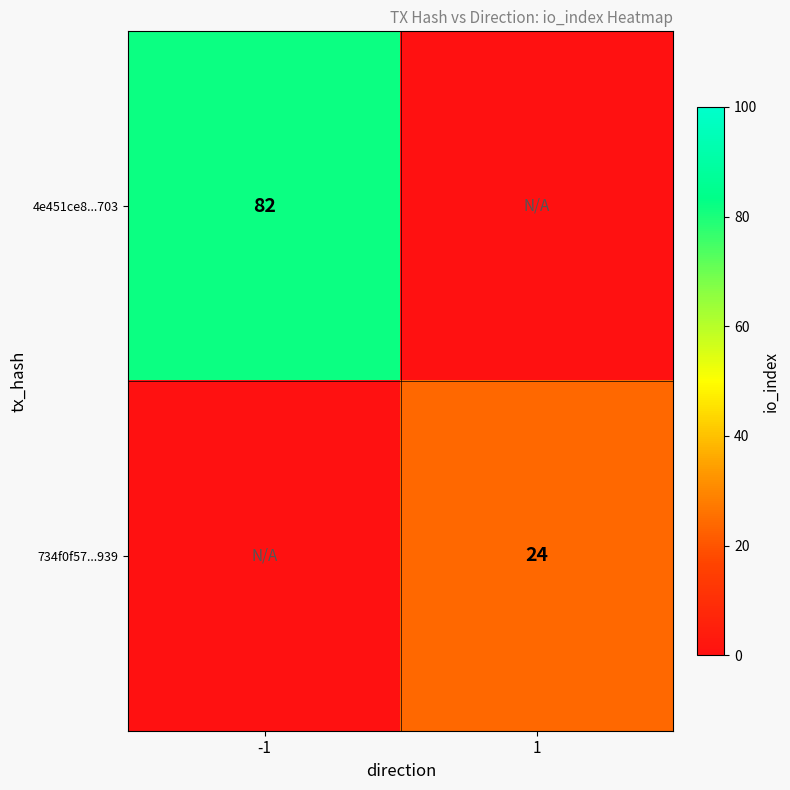

The value of 734f0f57...939 at 1 is 35. True or false?

False